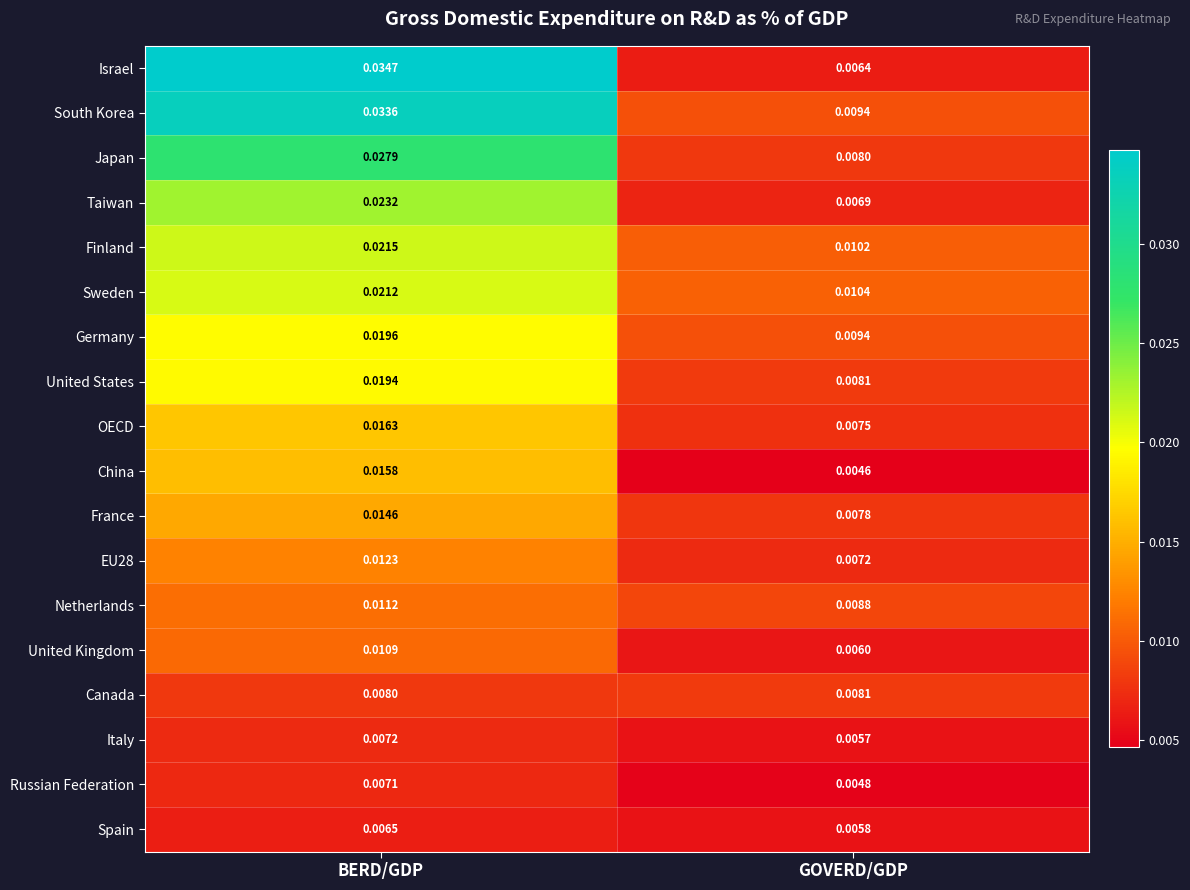

How many distinct data groups are displayed?

18